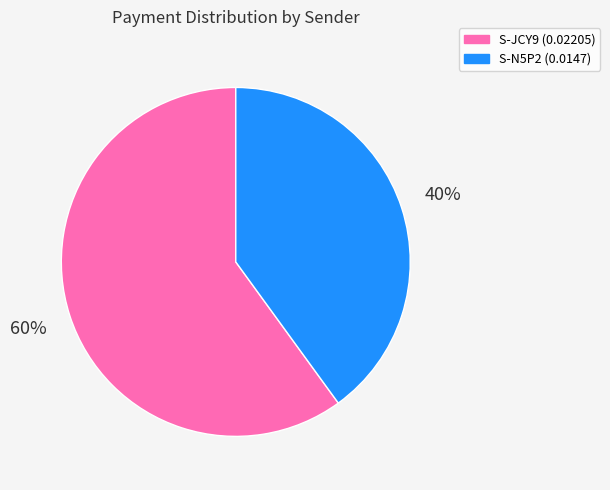

Is there any slice that represents more than half of the pie?

Yes